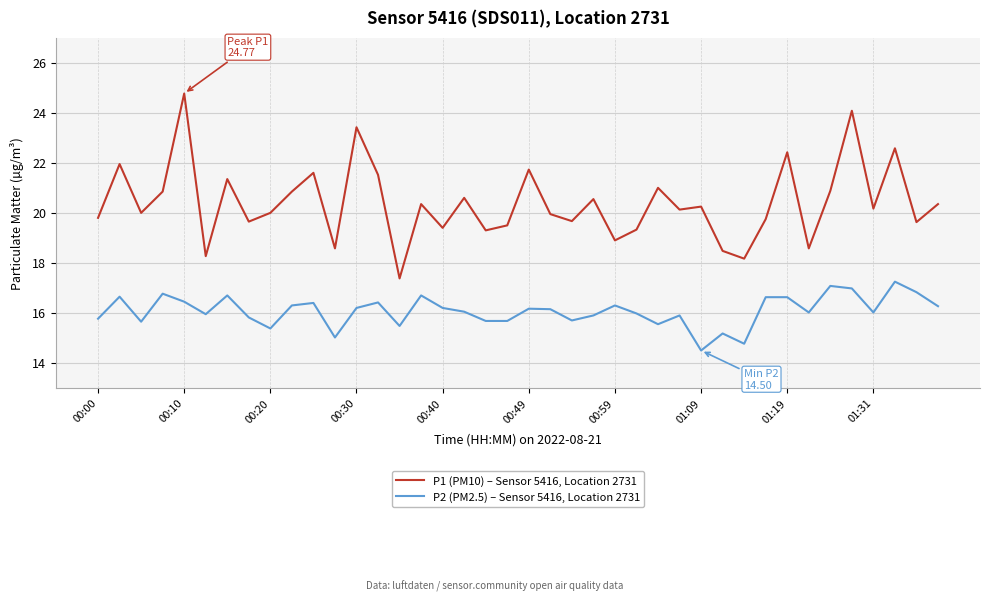

Which series has the largest total across all categories?

P1 (PM10) – Sensor 5416, Location 2731